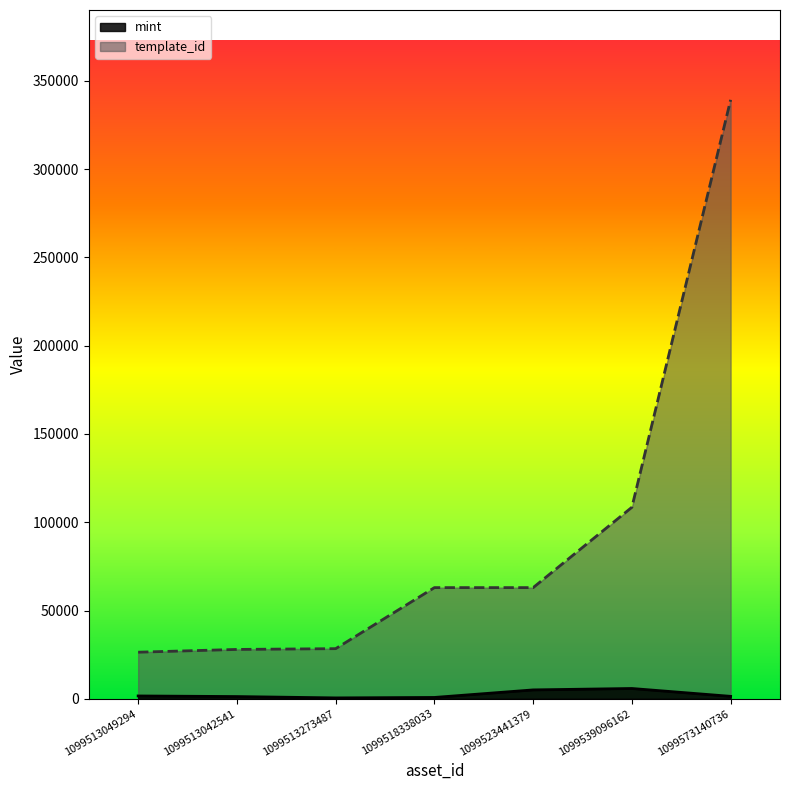

True or false: mint and template_id cross at least once.

False